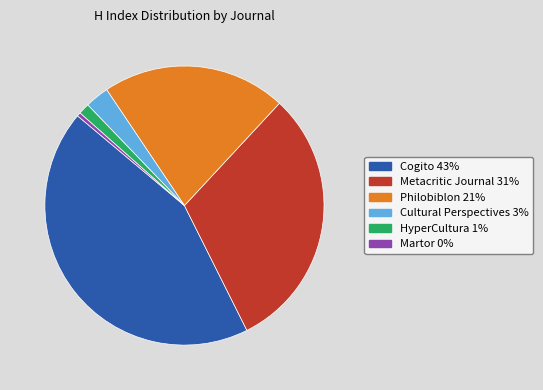

Approximately how many times larger is the value at Cultural Perspectives compared to Metacritic Journal?

0.1